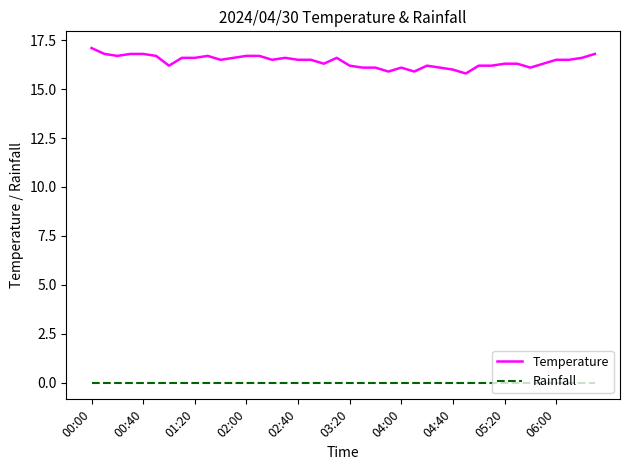

Rank the series by their maximum value, from highest to lowest.

Temperature, Rainfall